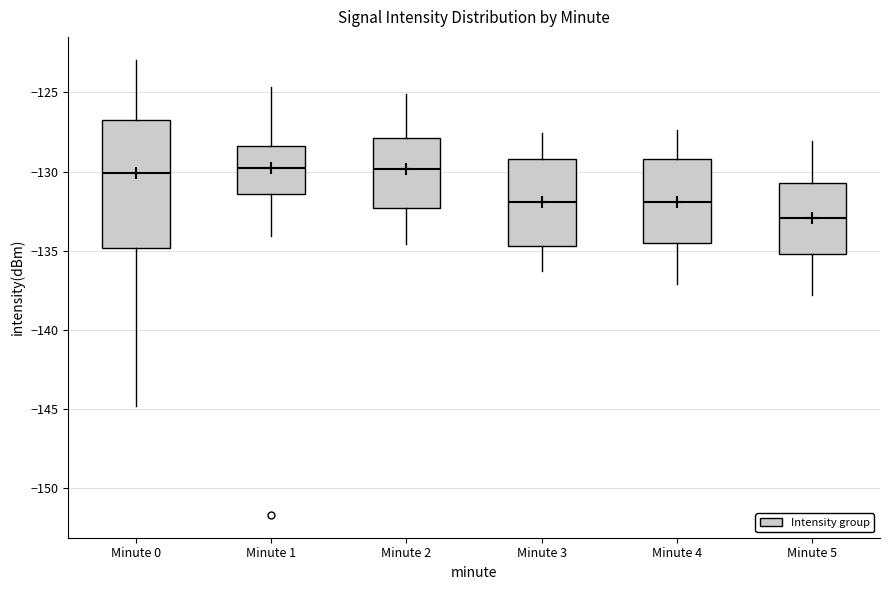

Comparing the boxes themselves (not the whiskers), which one is the tallest?

Minute 0